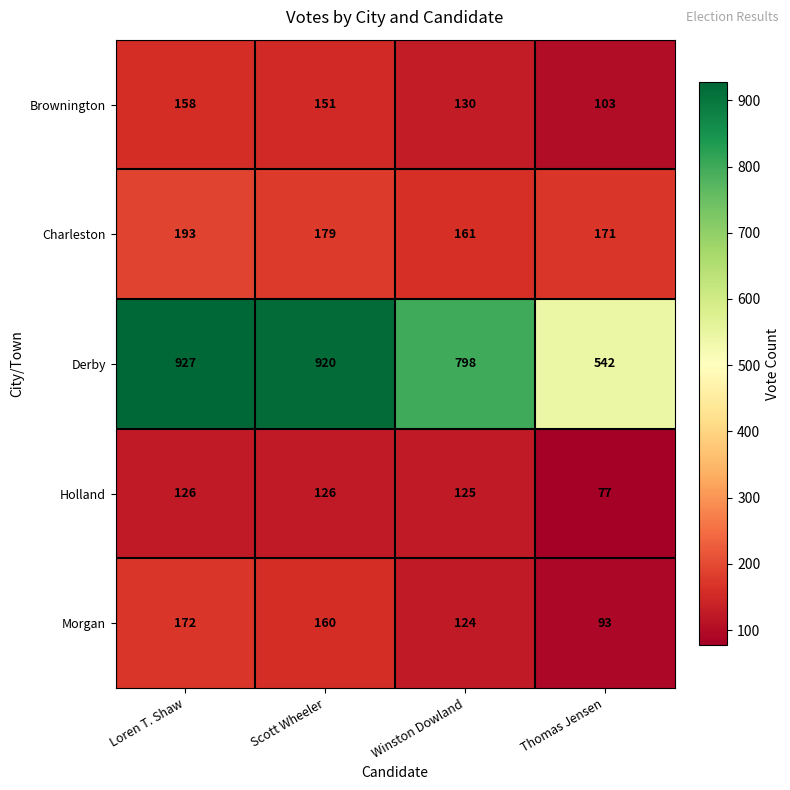

List the series in order of their peak value, highest first.

Derby, Charleston, Morgan, Brownington, Holland